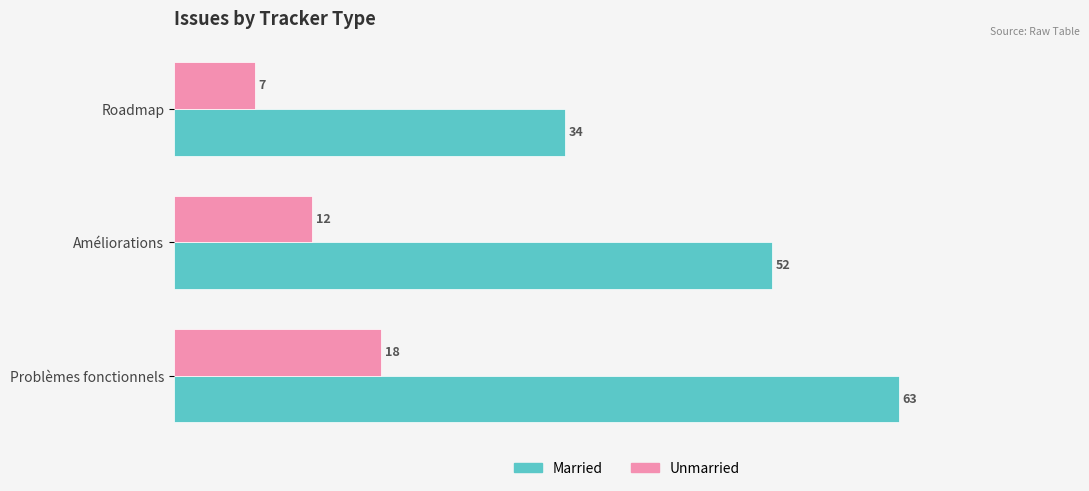

List the labels in order of Married value, largest first.

Problèmes fonctionnels, Améliorations, Roadmap